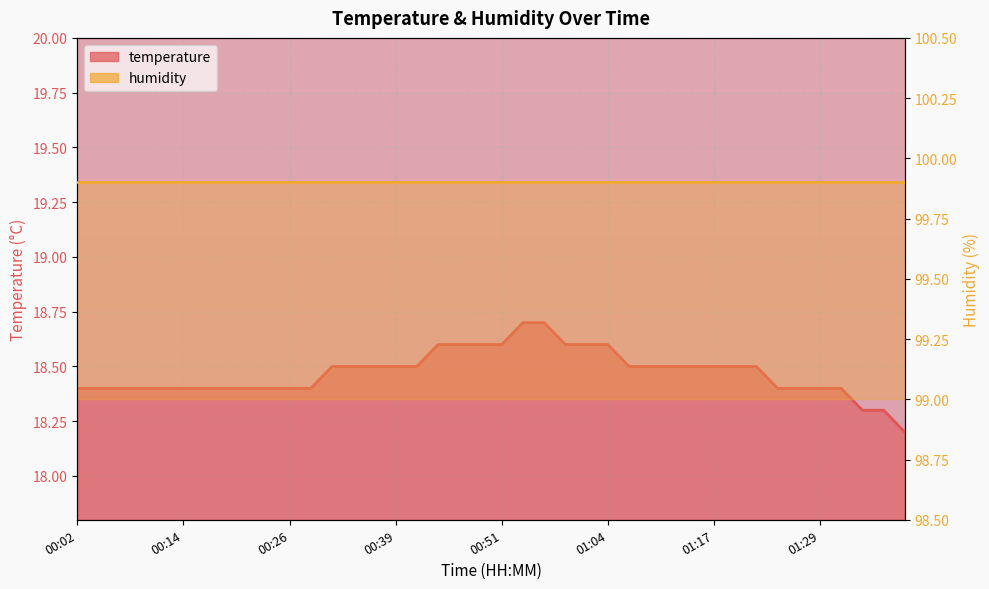

Reading left to right, what are all the values shown in this chart?

18.4	18.4	18.4	18.4	18.4	18.4	18.4	18.4	18.4	18.4	18.4	18.4	18.5	18.5	18.5	18.5	18.5	18.6	18.6	18.6	18.6	18.7	18.7	18.6	18.6	18.6	18.5	18.5	18.5	18.5	18.5	18.5	18.5	18.4	18.4	18.4	18.4	18.3	18.3	18.2